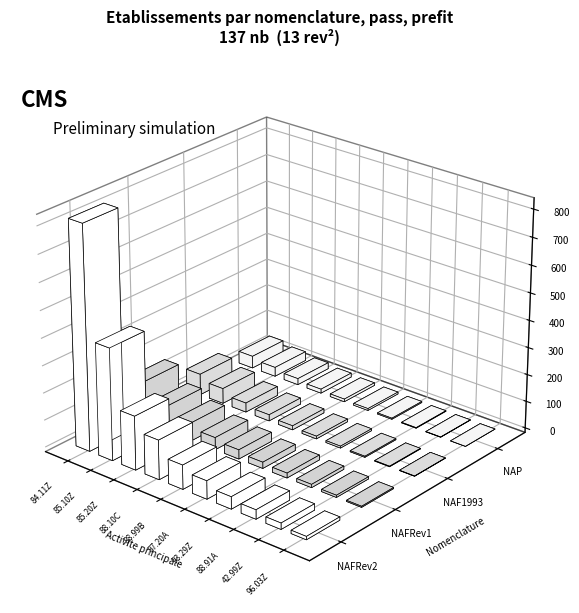

What is the difference between the second highest and minimum values in the NAP series?

34